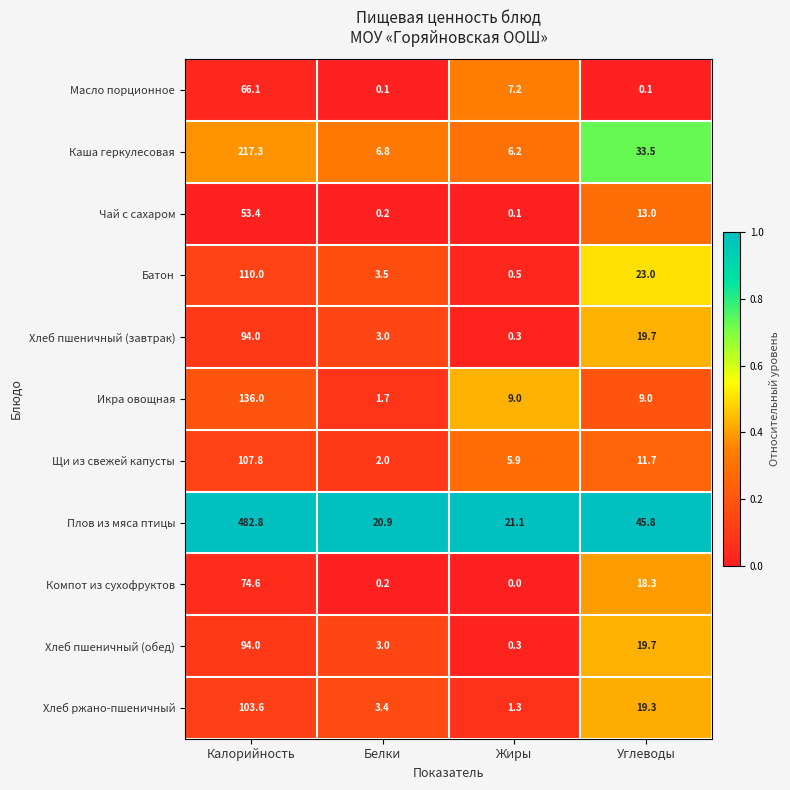

Read the Масло порционное value at Калорийность.

66.1